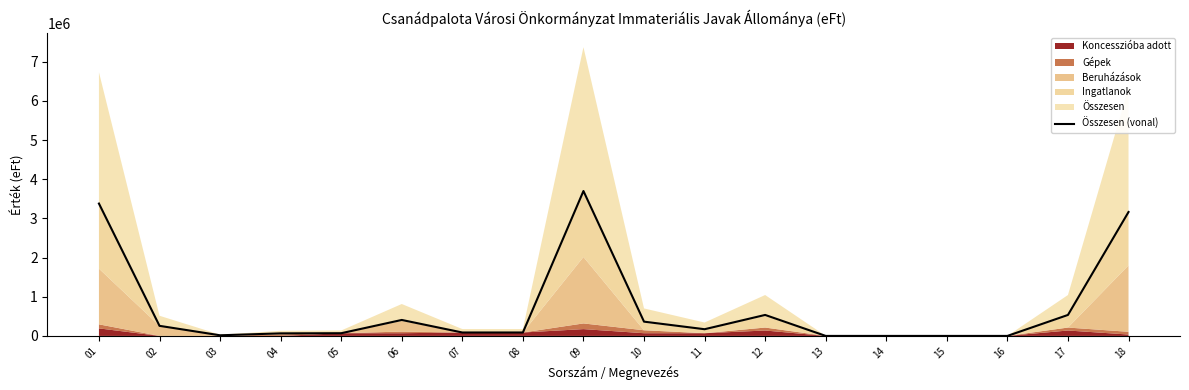

What is the change in value from 01 to 06?

-2972577